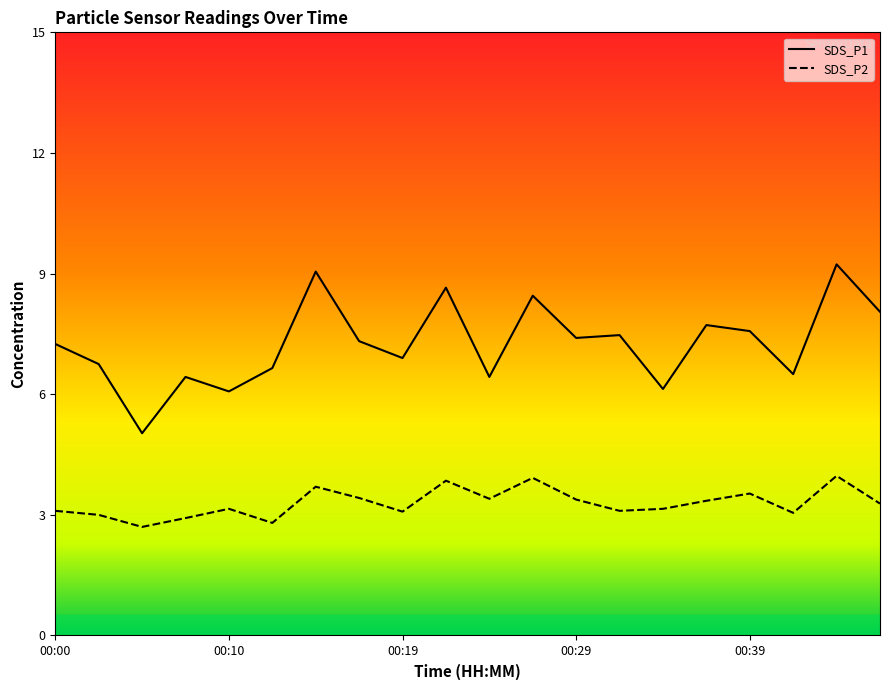

What is the difference between the maximum and minimum values in the SDS_P1 series?

4.2